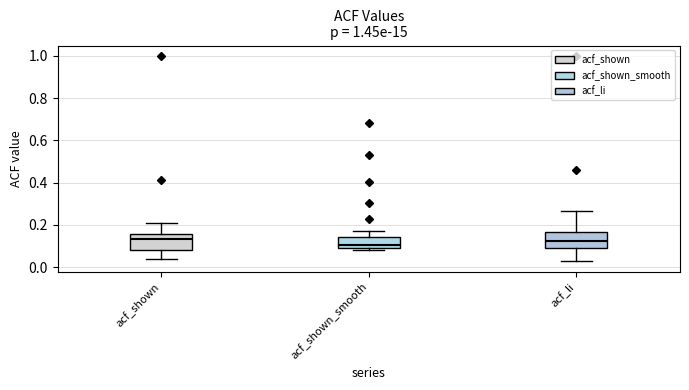

Reading left to right, transcribe this box plot: for each box, give where its median line is, the range the box spans, and where its two whiskers end, as read against the y-axis. The values are not printed on the chart, so give them approximately, as read against the axis.

acf_shown: median 0.14, box 0.08 to 0.16, whiskers 0.04 to 0.22
acf_shown_smooth: median 0.10 (just above the box's lower edge), box 0.10 to 0.14, whiskers 0.08 to 0.18
acf_li: median 0.12, box 0.08 to 0.16, whiskers 0.02 to 0.26